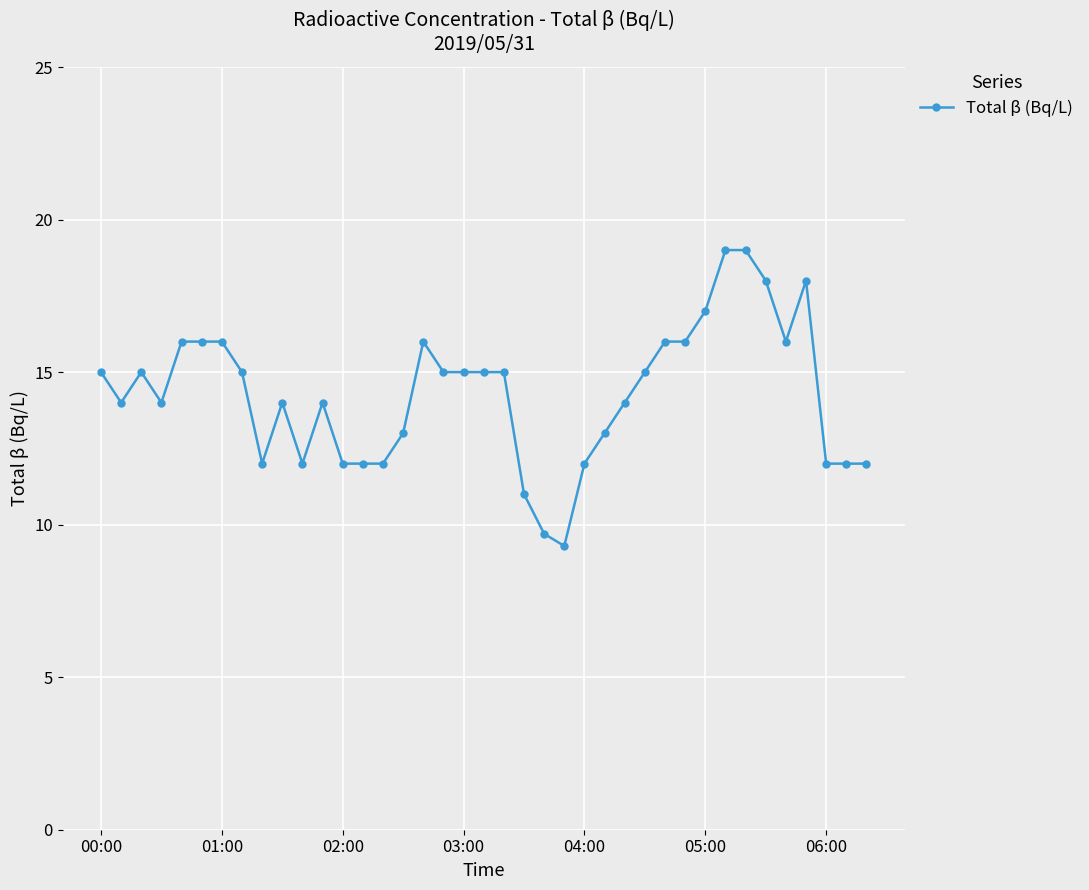

What is the value of the 35th point from the left?

16.0